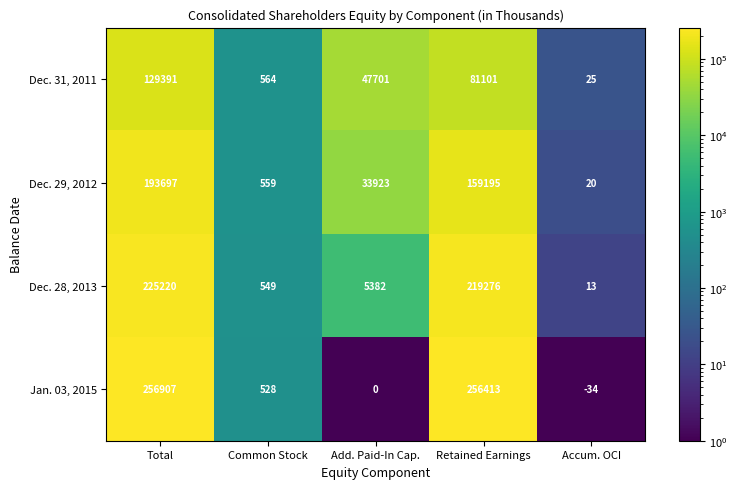

What is the maximum value shown in the chart?

256907